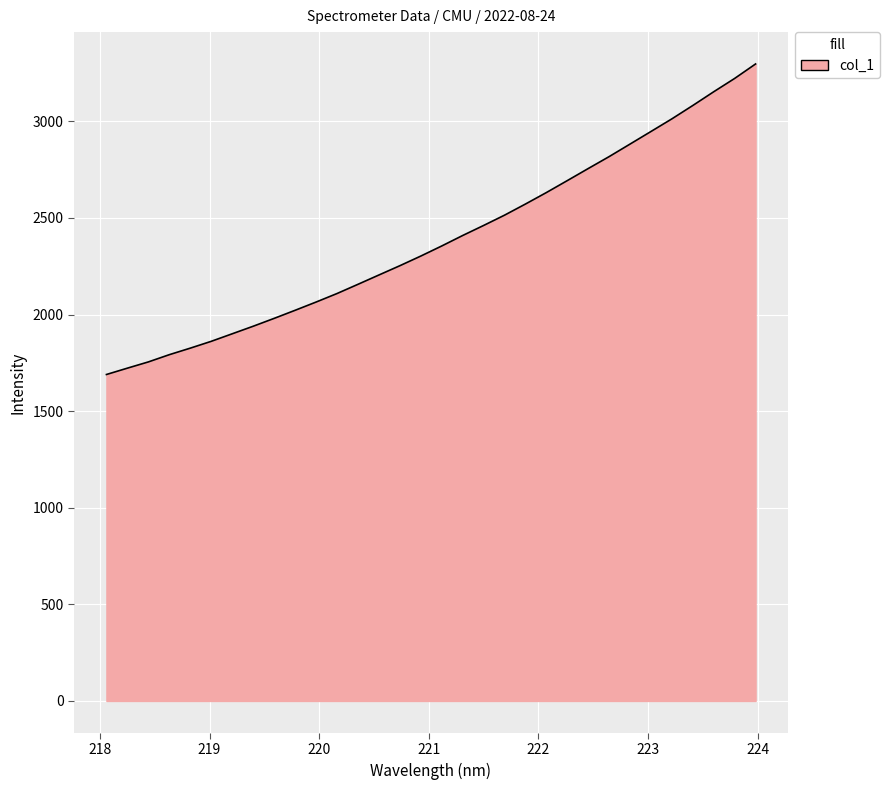

What is the greatest value displayed?

3296.7